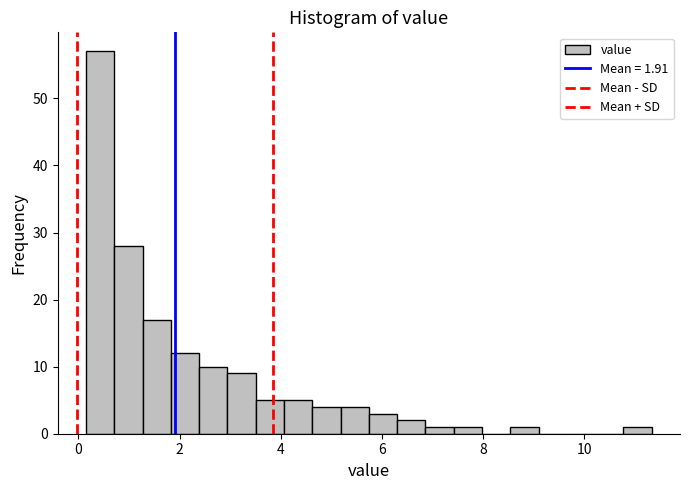

Around what value on the x-axis is the tallest bar? Give the approximate position of its centre, as read against the axis.

0.4